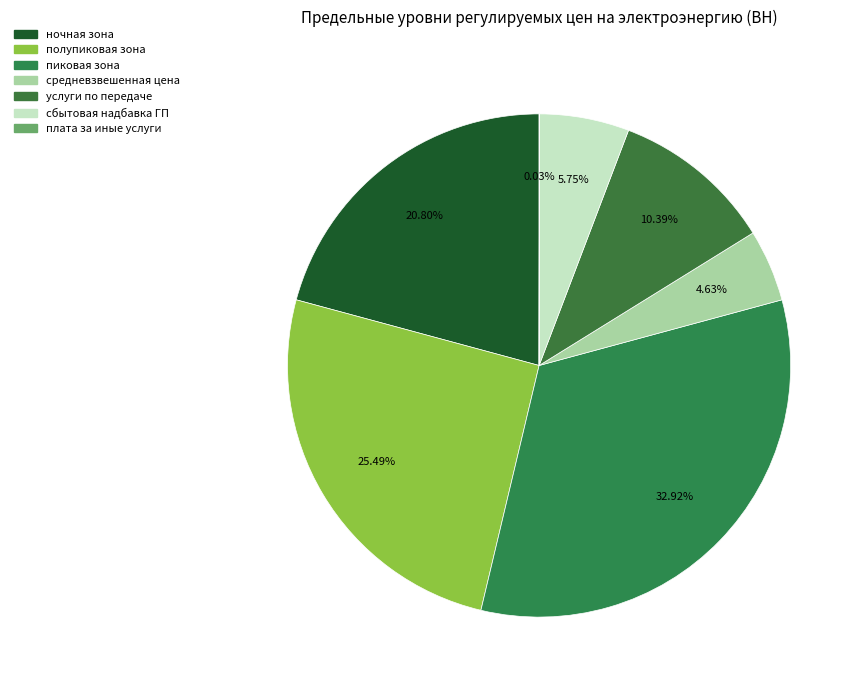

To the nearest percent, what is the combined percentage of плата за иные услуги and ночная зона?

21%